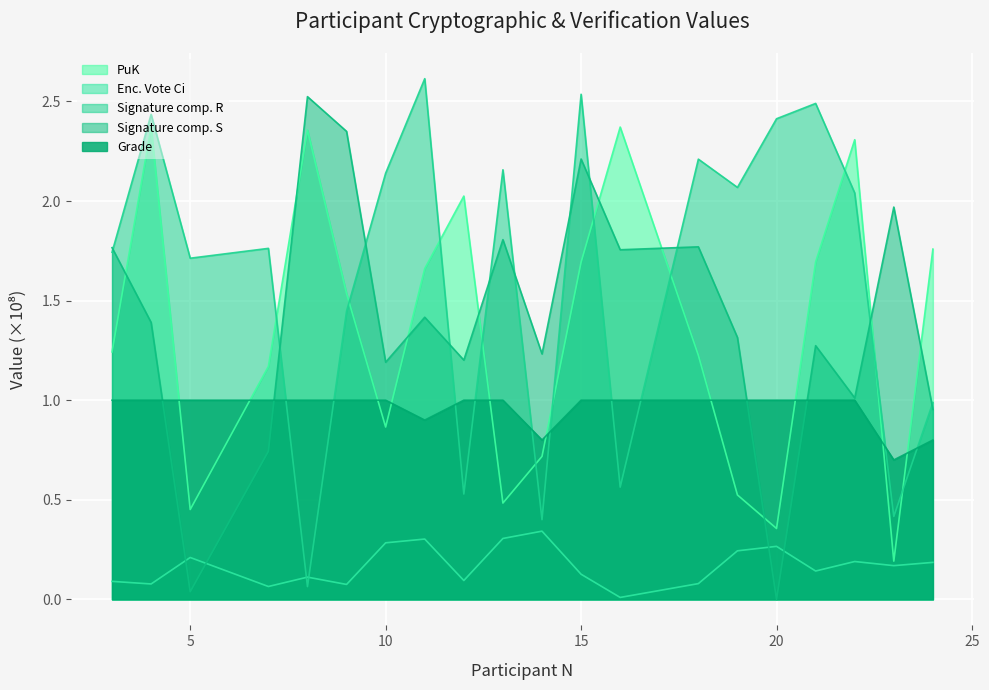

Is it true that Grade equals 1.0 at 15?

True